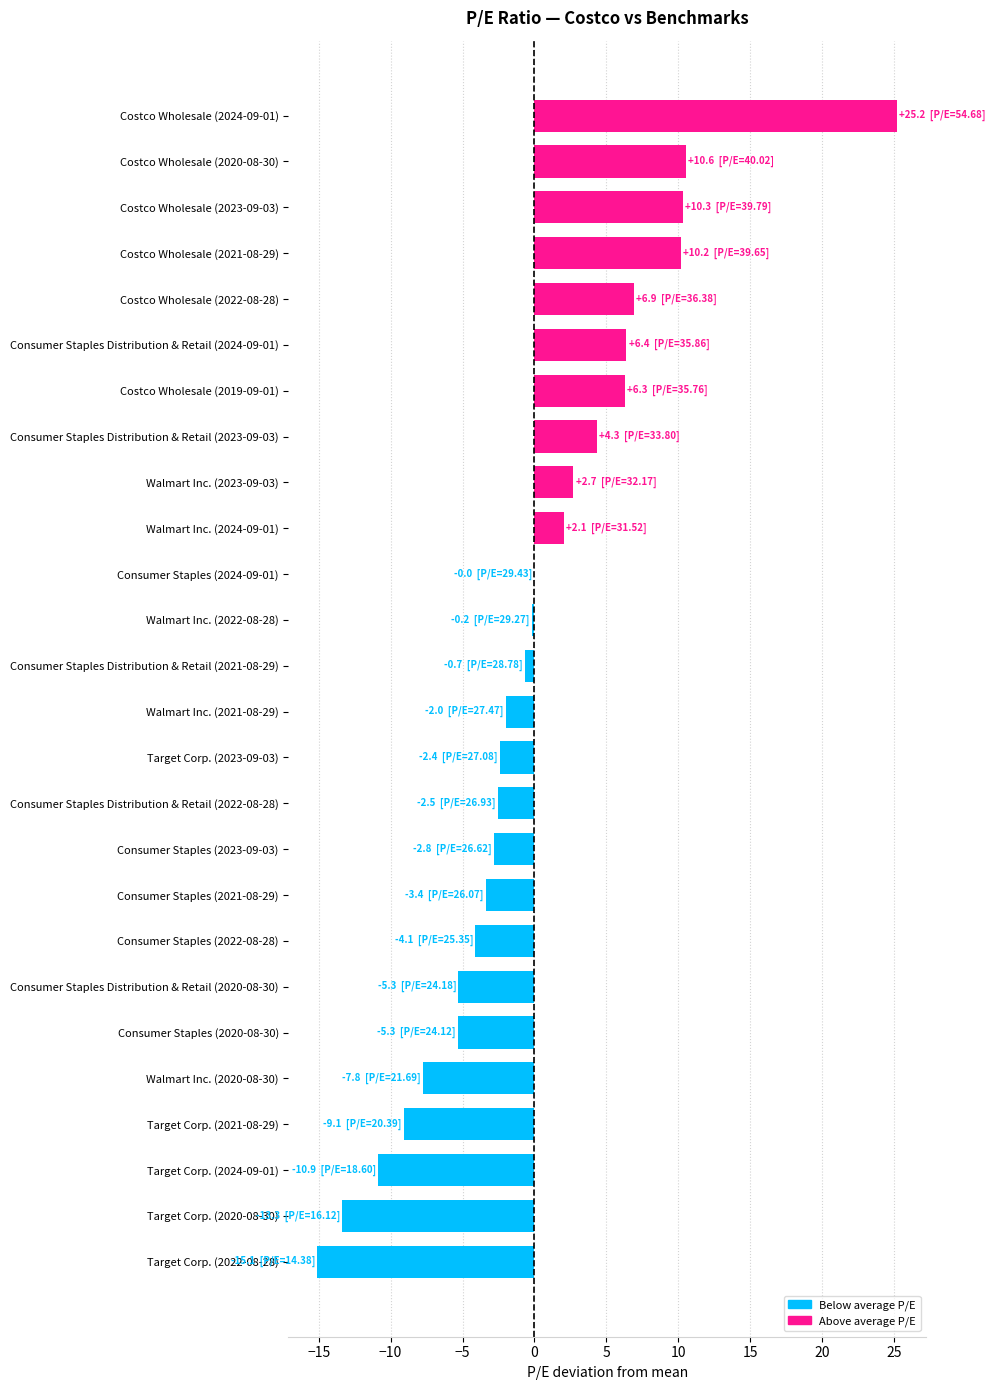

What is the greatest value displayed?

25.2